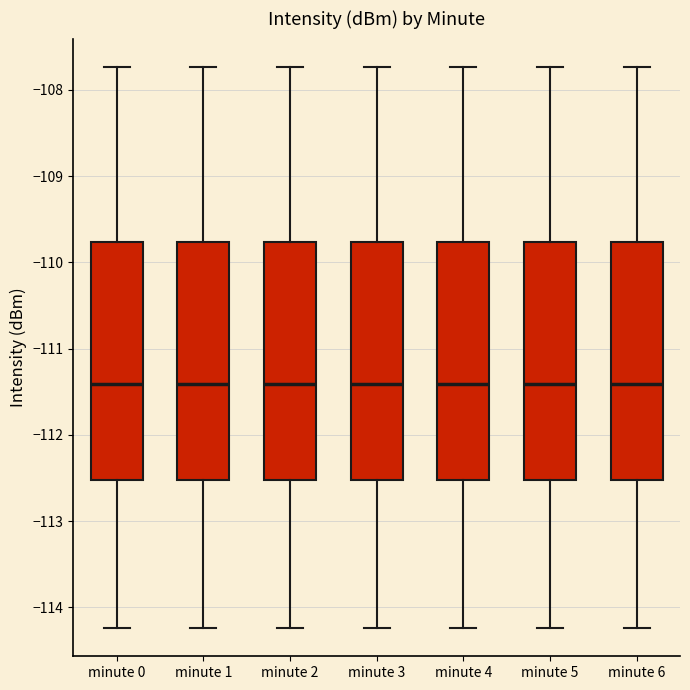

Reading left to right, read every box against the y-axis: the position of its median line, the range the box covers, and the ends of its whiskers. The values are not printed on the chart, so give them approximately, as read against the axis.

minute 0: median -111.4, box -112.5 to -109.8, whiskers -114.2 to -107.7
minute 1: median -111.4, box -112.5 to -109.8, whiskers -114.2 to -107.7
minute 2: median -111.4, box -112.5 to -109.8, whiskers -114.2 to -107.7
minute 3: median -111.4, box -112.5 to -109.8, whiskers -114.2 to -107.7
minute 4: median -111.4, box -112.5 to -109.8, whiskers -114.2 to -107.7
minute 5: median -111.4, box -112.5 to -109.8, whiskers -114.2 to -107.7
minute 6: median -111.4, box -112.5 to -109.8, whiskers -114.2 to -107.7